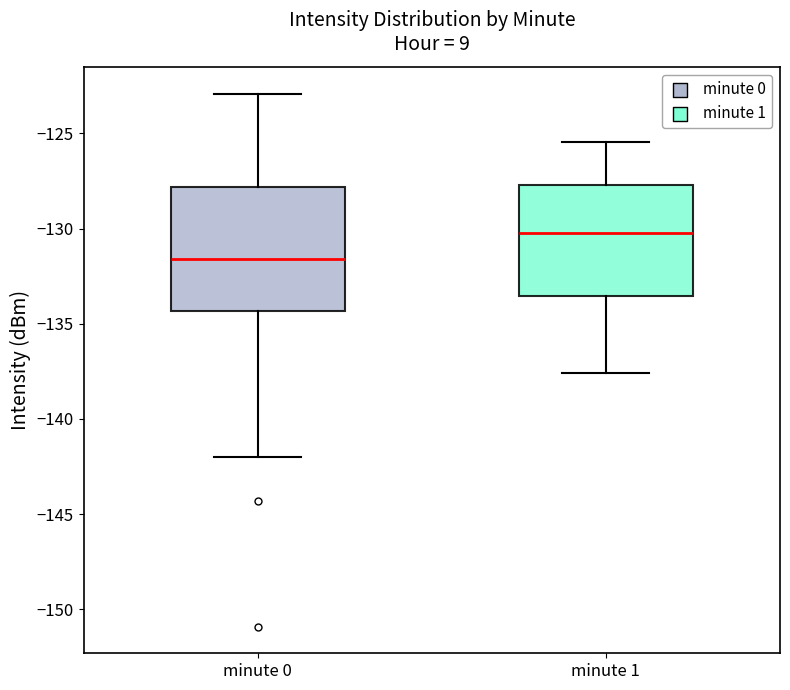

Reading left to right, transcribe this box plot: for each box, give where its median line is, the range the box spans, and where its two whiskers end, as read against the y-axis. The values are not printed on the chart, so give them approximately, as read against the axis.

minute 0: median -131.5, box -134.5 to -128.0, whiskers -142.0 to -123.0
minute 1: median -130.0, box -133.5 to -127.5, whiskers -137.5 to -125.5